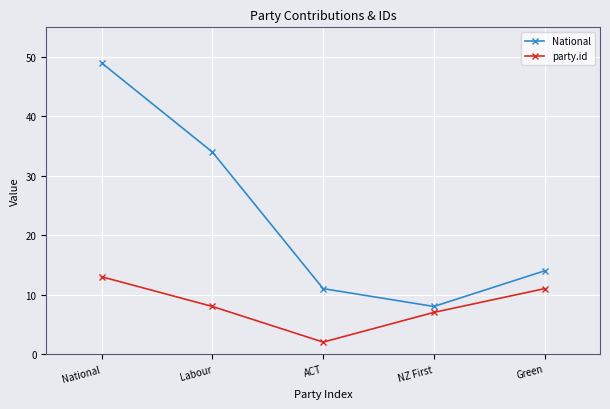

True or false: National has a value of 11 at NZ First.

False